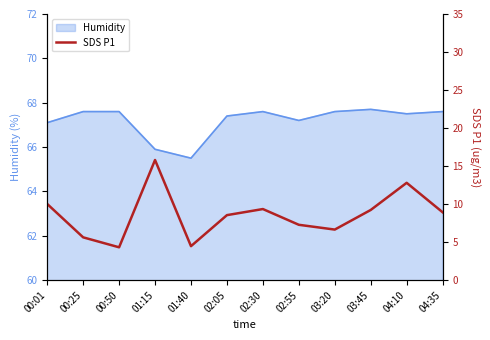

Is it true that Humidity equals 67.6 at 04:35?

True